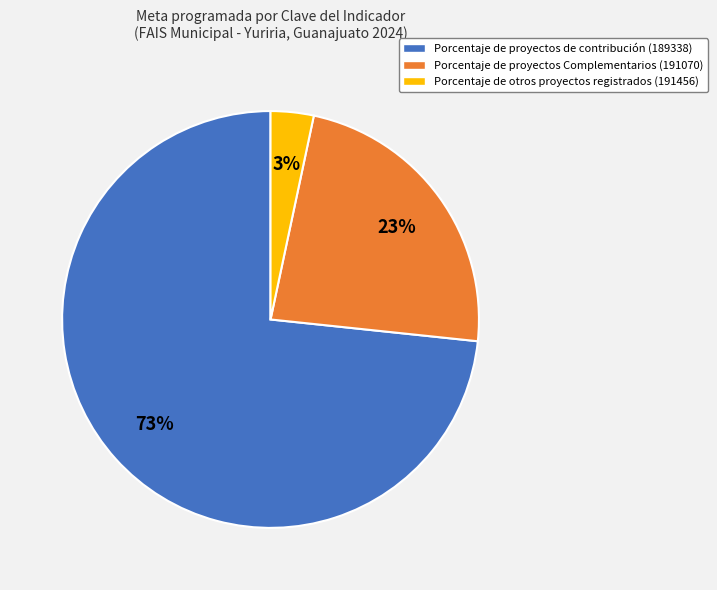

To the nearest percent, what is the average slice percentage?

33%